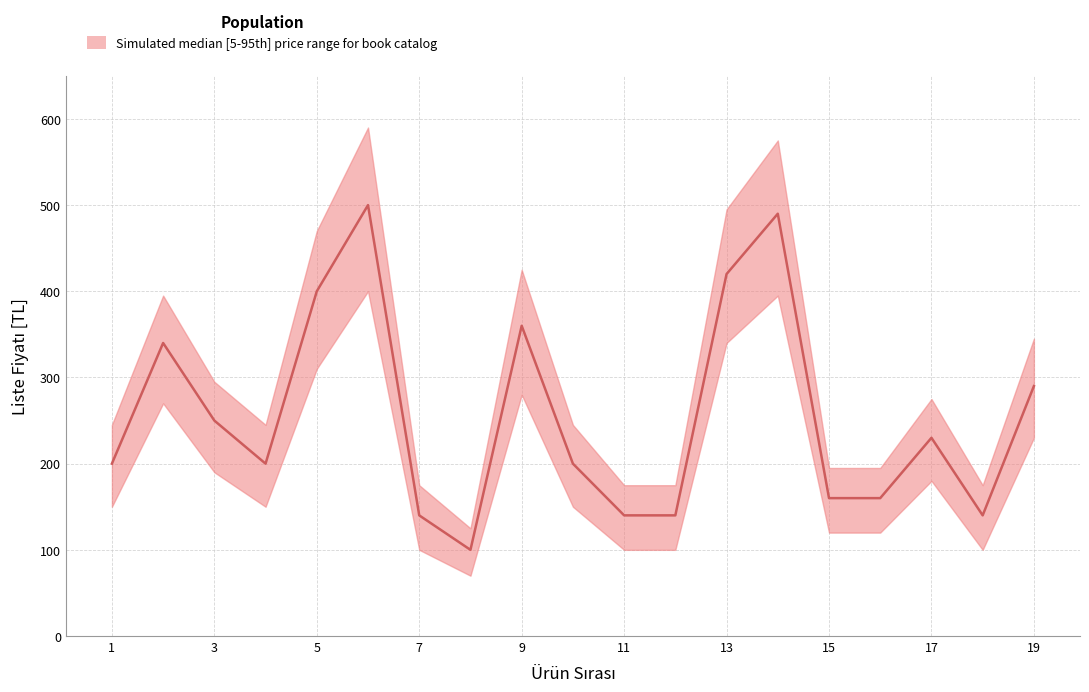

True or false: upper and lower intersect in this chart.

False